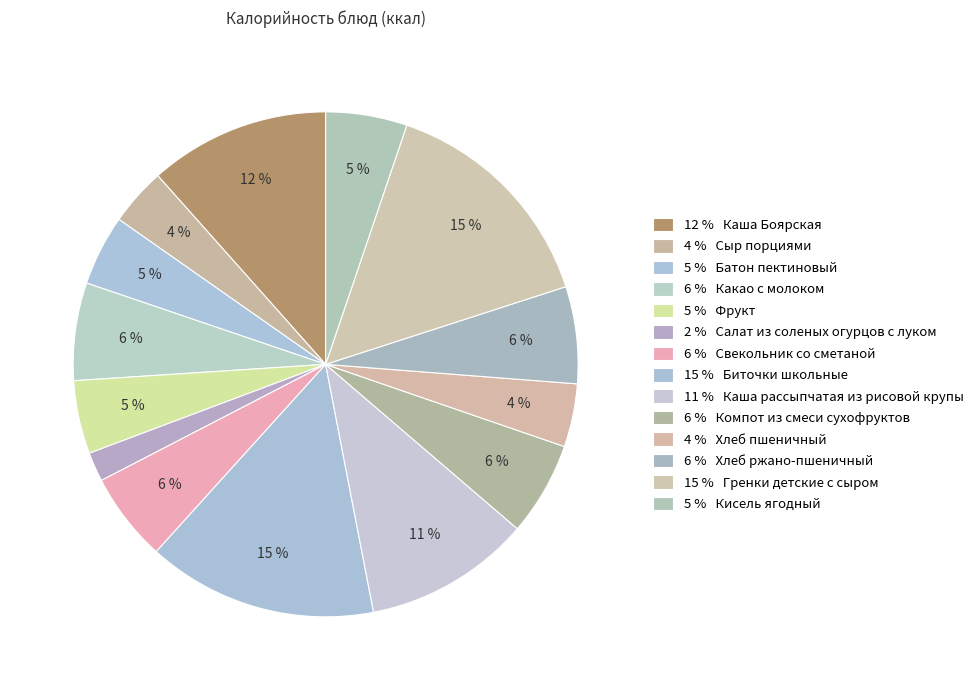

How many segments does this pie chart have?

14